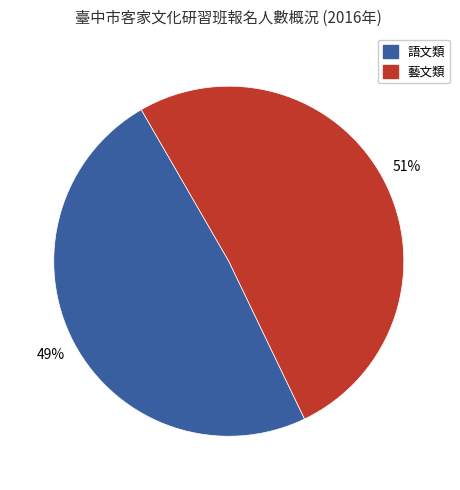

Does any single category account for the majority?

Yes